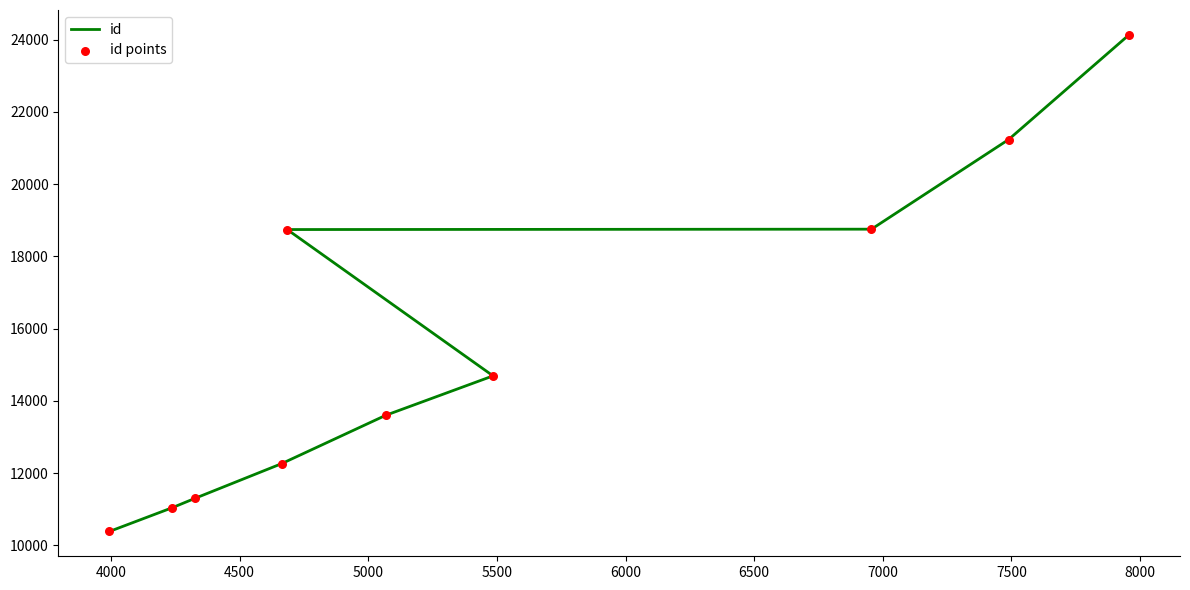

Which series has the widest spread of Y values?

id